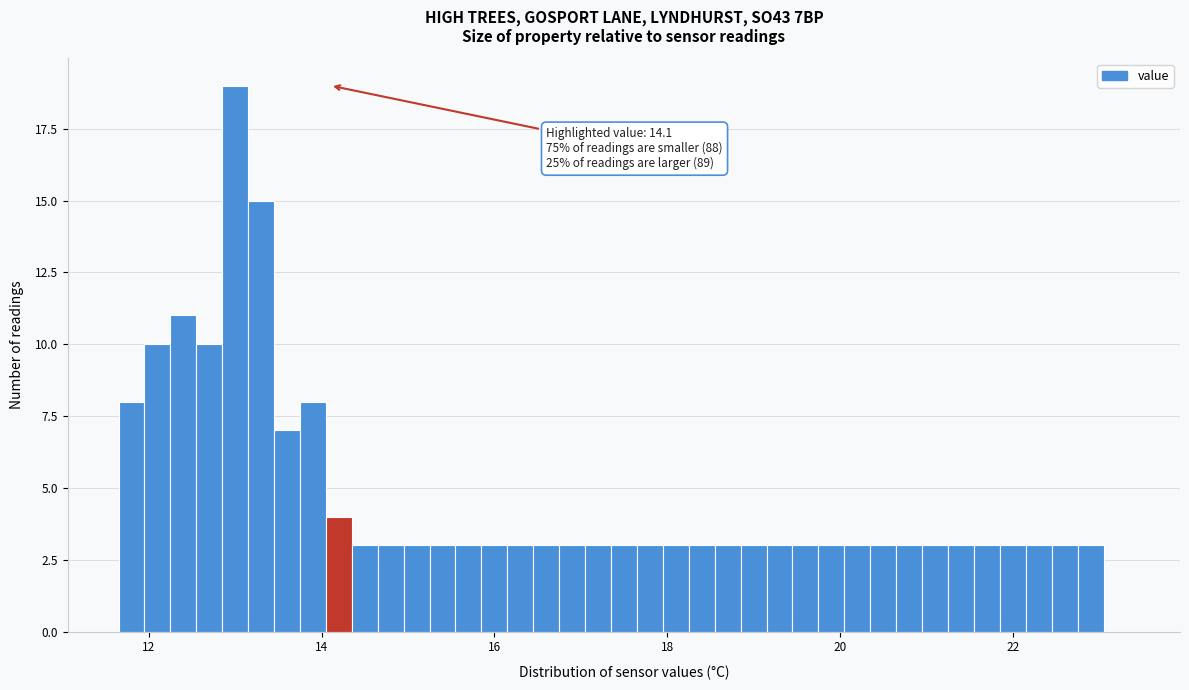

Read against the x-axis, roughly where is the centre of the tallest bar?

13.0